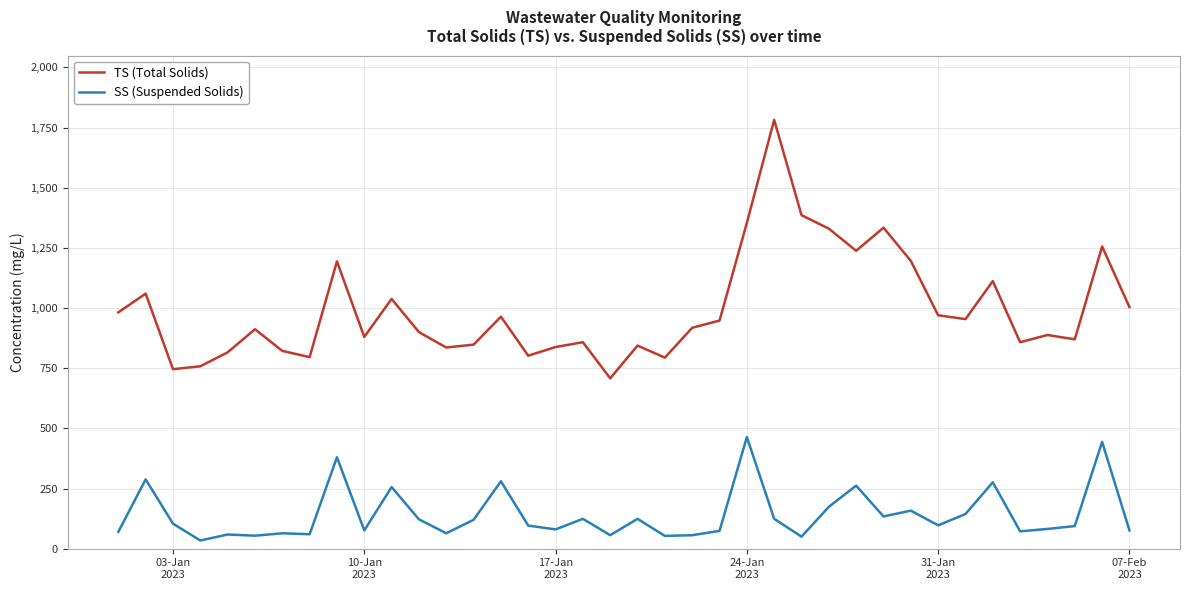

What is the minimum value for TS (Total Solids)?

708